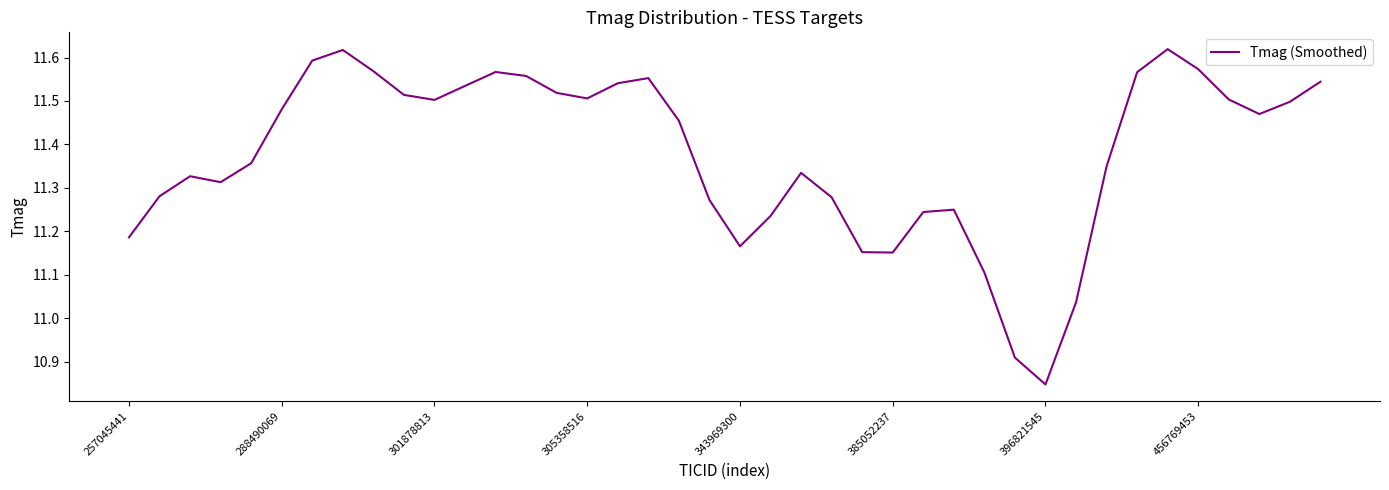

What is the difference between the maximum and minimum values?

0.8